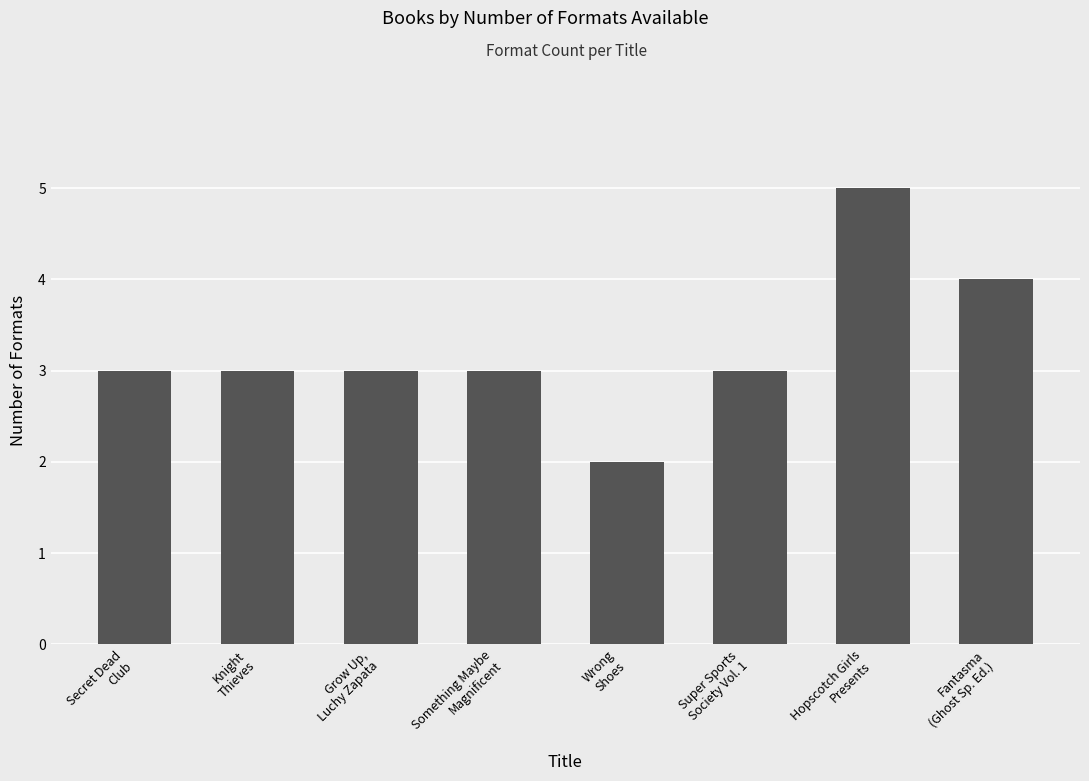

What is the value of the 7th bar from the left?

5